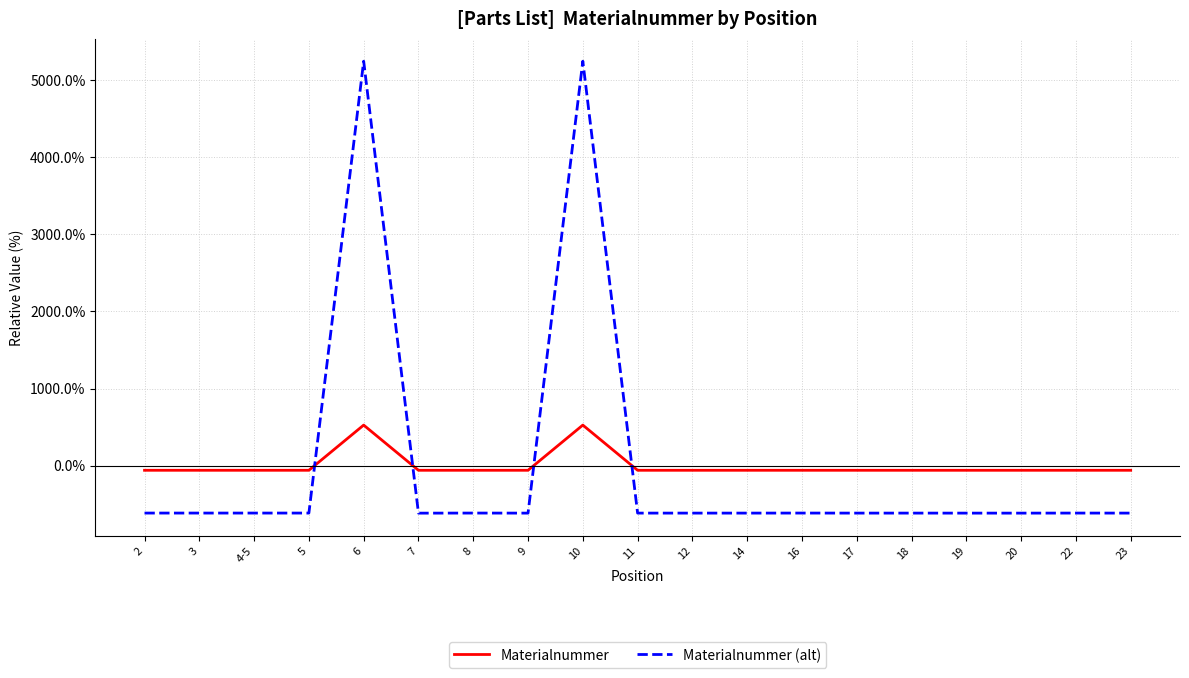

List the series in order of their peak value, highest first.

Materialnummer (alt), Materialnummer